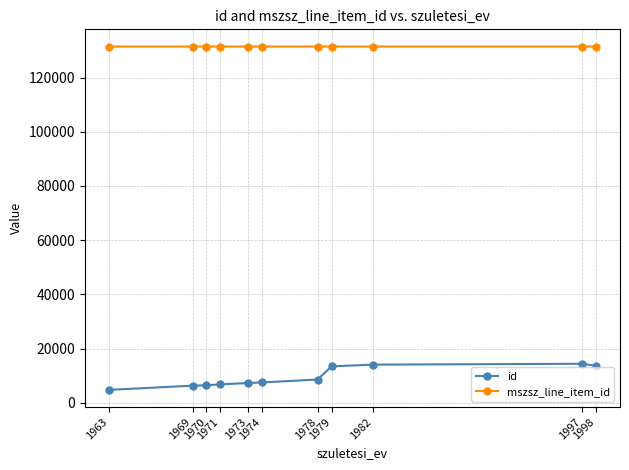

How many lines are shown in the chart?

2